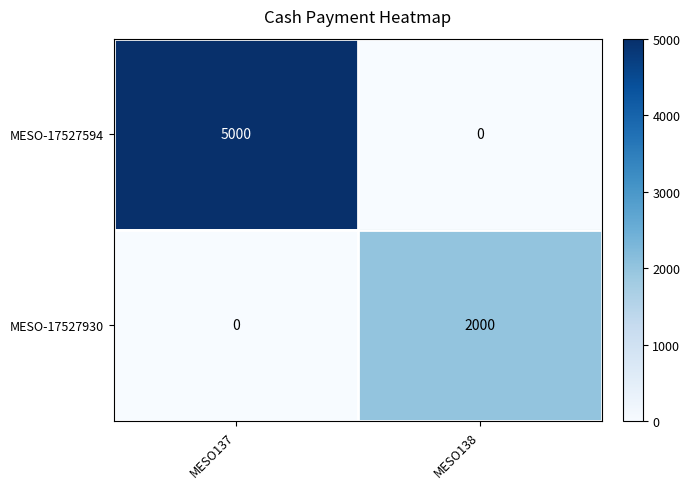

At MESO138, list the series in order from smallest to largest.

MESO-17527594, MESO-17527930